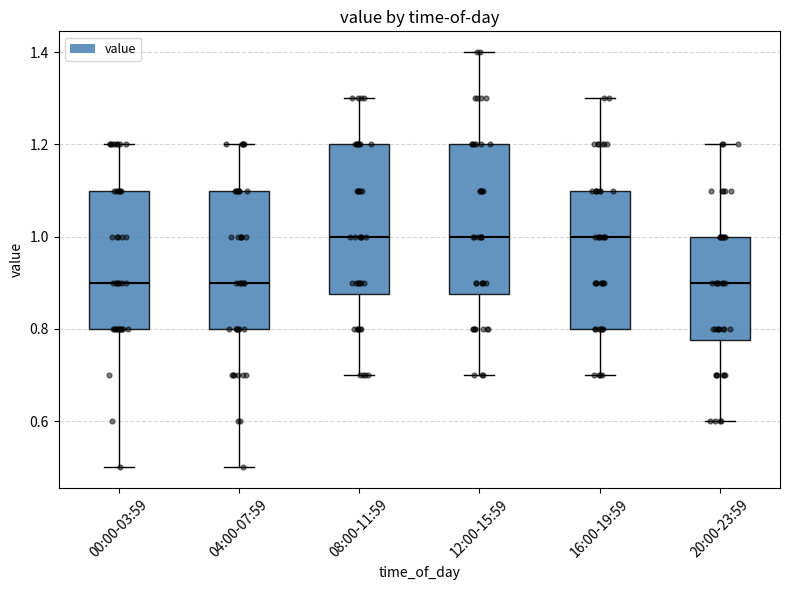

Reading left to right, read every box against the y-axis: the position of its median line, the range the box covers, and the ends of its whiskers. The values are not printed on the chart, so give them approximately, as read against the axis.

00:00-03:59: median 0.90, box 0.80 to 1.10, whiskers 0.50 to 1.20
04:00-07:59: median 0.90, box 0.80 to 1.10, whiskers 0.50 to 1.20
08:00-11:59: median 1.00, box 0.88 to 1.20, whiskers 0.70 to 1.30
12:00-15:59: median 1.00, box 0.88 to 1.20, whiskers 0.70 to 1.40
16:00-19:59: median 1.00, box 0.80 to 1.10, whiskers 0.70 to 1.30
20:00-23:59: median 0.90, box 0.78 to 1.00, whiskers 0.60 to 1.20